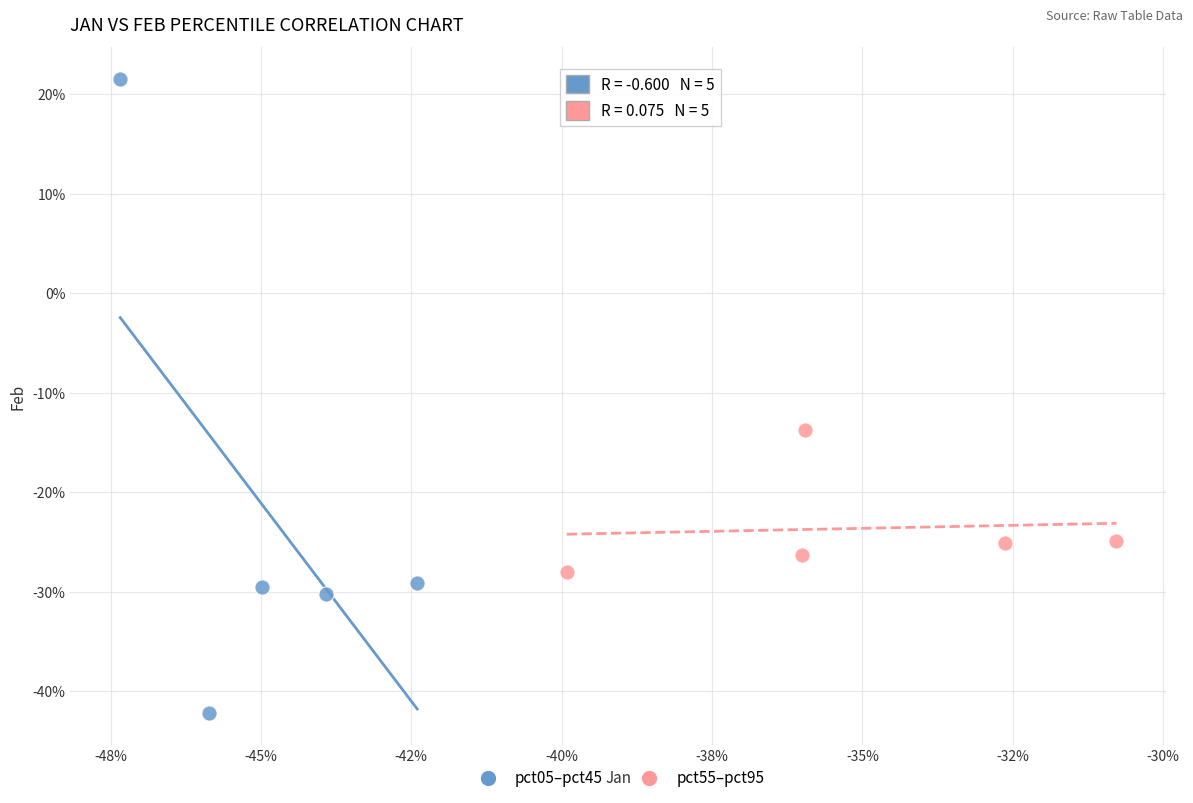

What are all the series names shown in the legend?

pct05–pct45, pct55–pct95